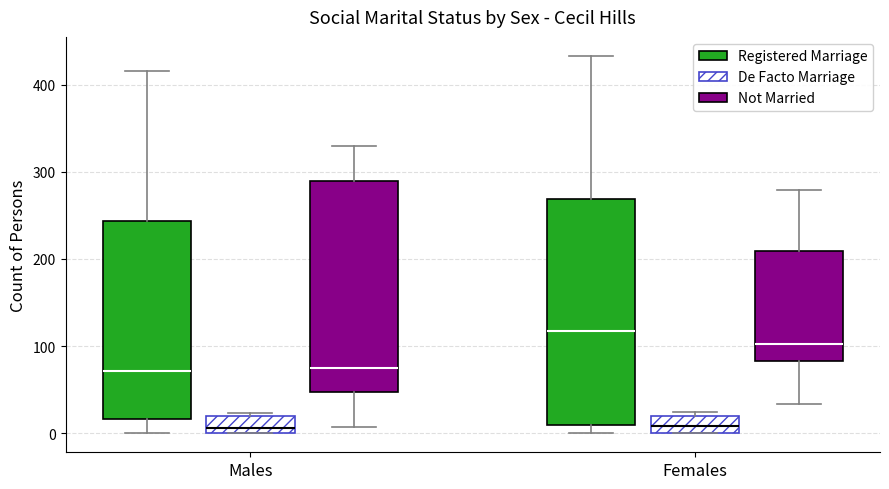

Where is the lower edge of the box for Females (De Facto Marriage) on the y-axis? The values are not printed on the chart, so give them approximately, as read against the axis.

0